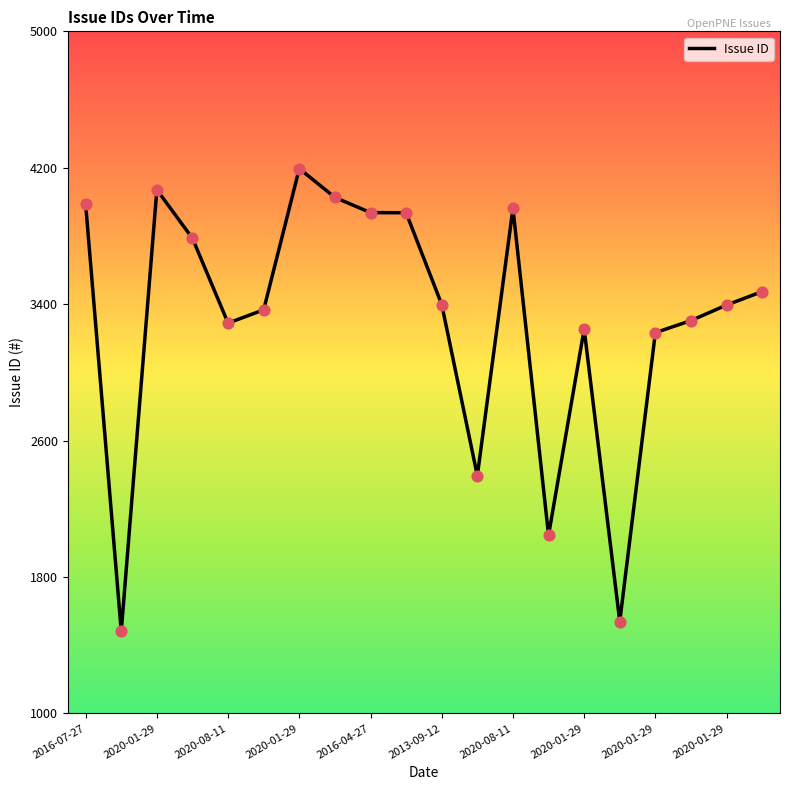

What is the smallest value displayed?

1482